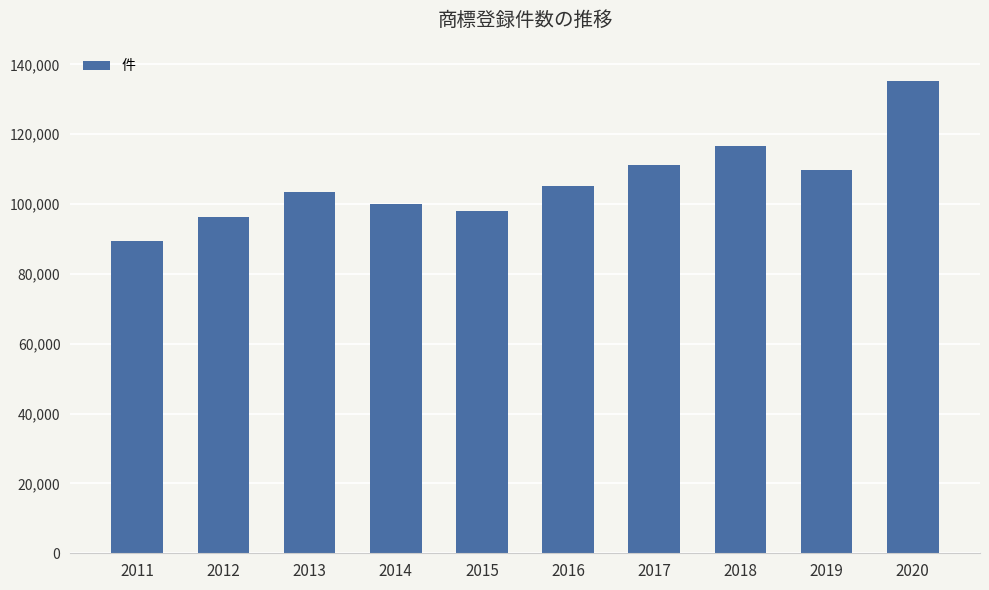

At which category does the chart reach its minimum across all series?

2011